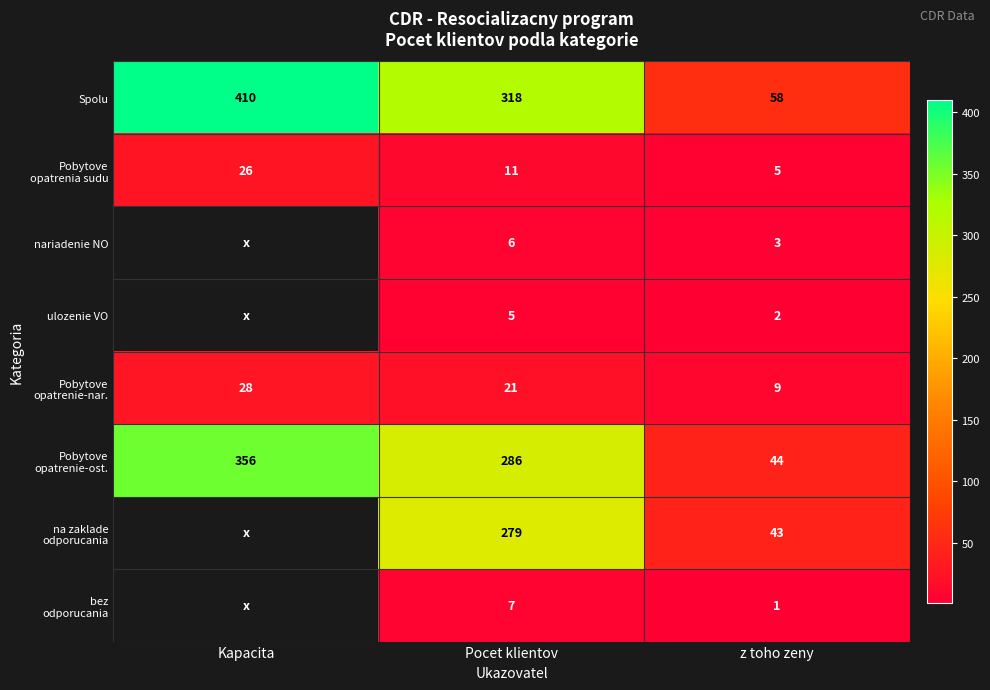

What is the total value across all series at Pocet klientov?

933